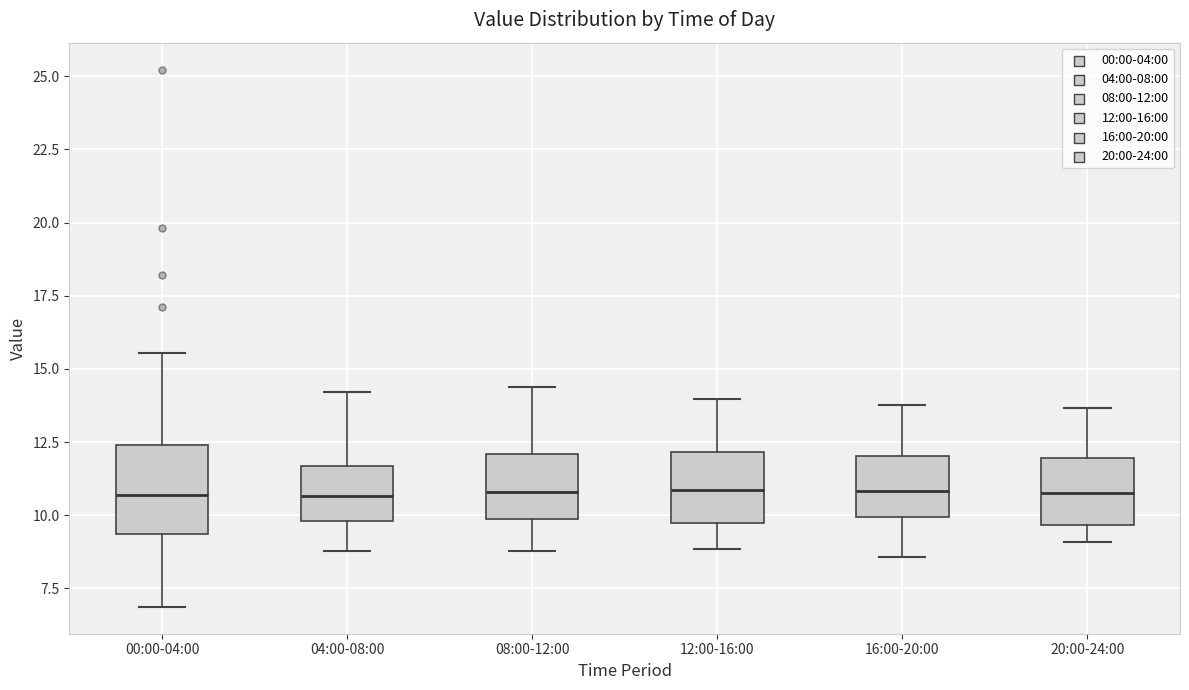

Where does the median line of the box for 00:00-04:00 sit on the y-axis? The values are not printed on the chart, so give them approximately, as read against the axis.

10.5